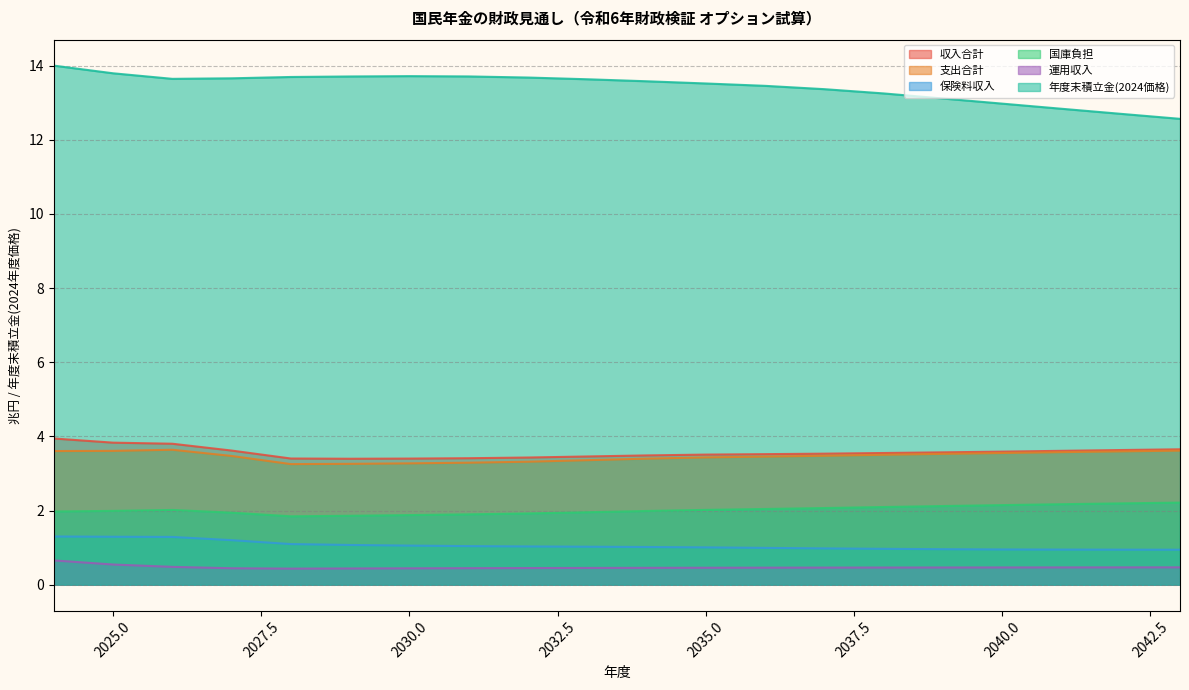

Is it true that 年度末積立金(2024価格) equals 19.9 at 2039?

False